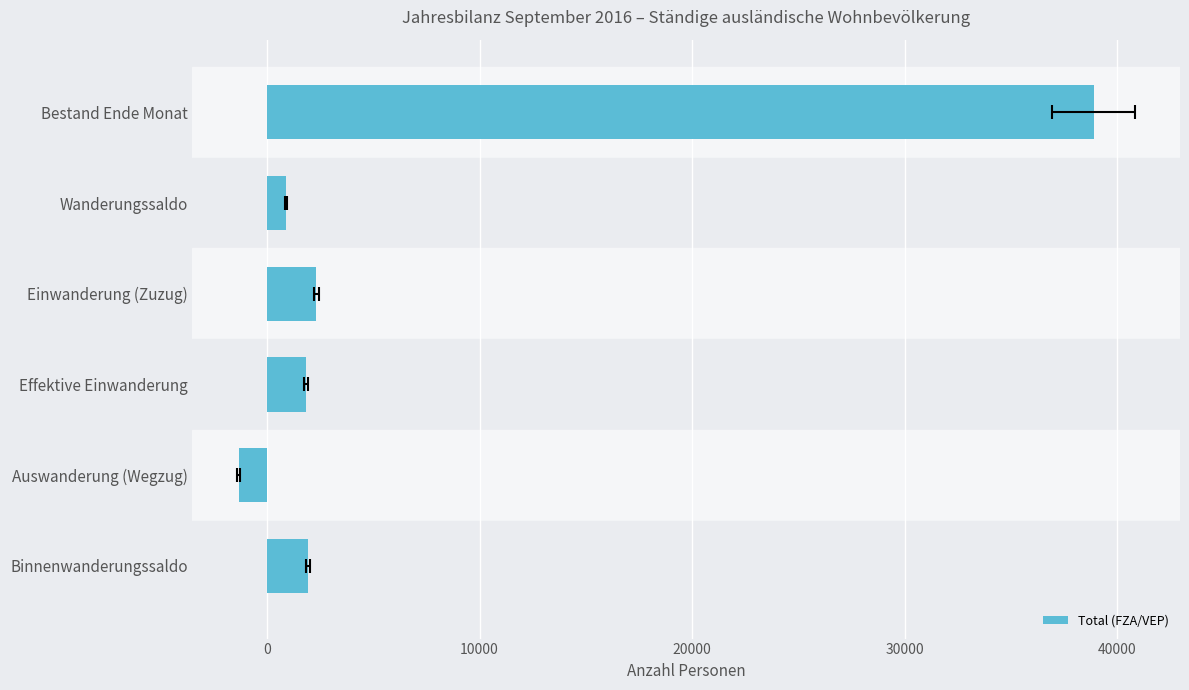

Count the number of data series in this chart.

1